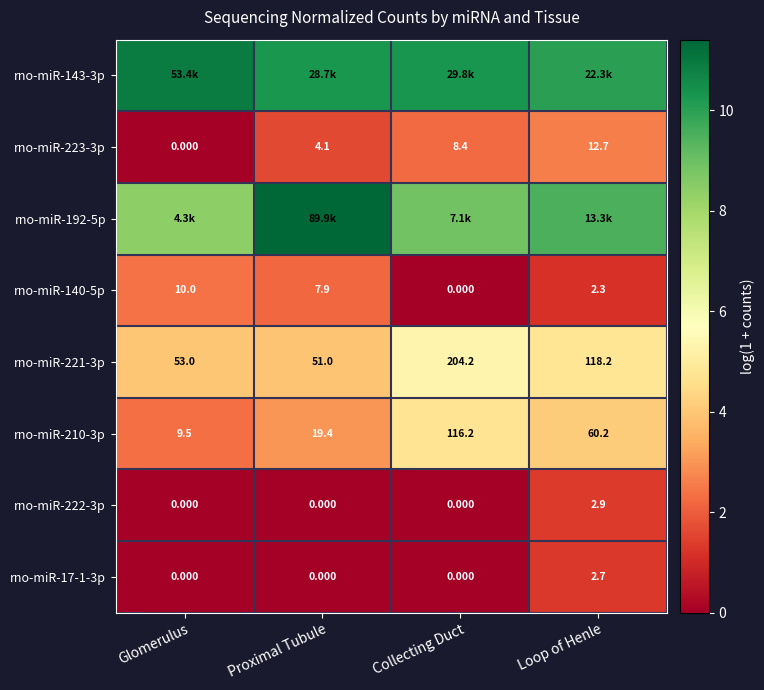

Where does the rno-miR-221-3p series first go above 118?

Collecting Duct